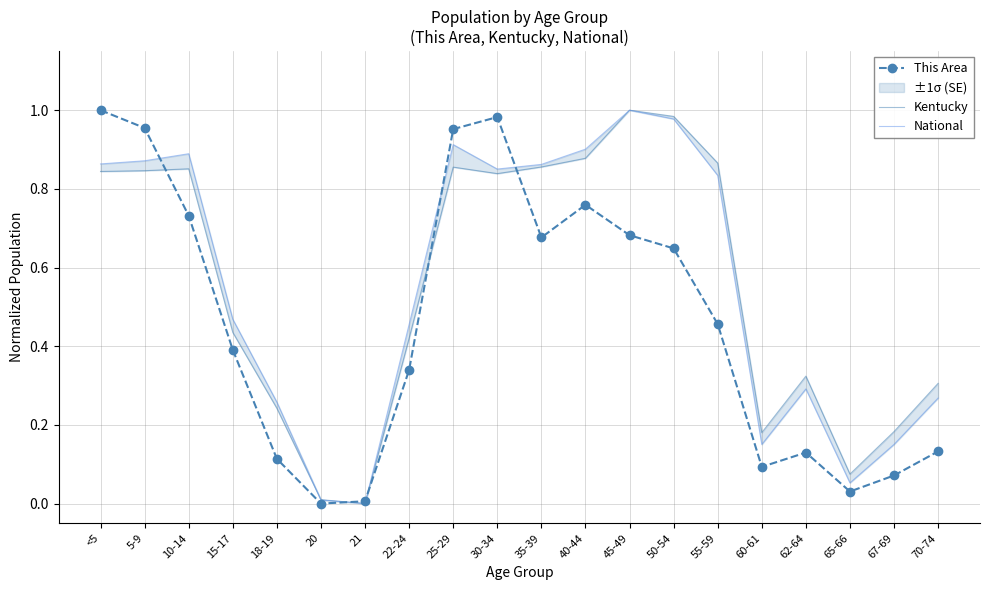

Where is the first local maximum for National?

10-14